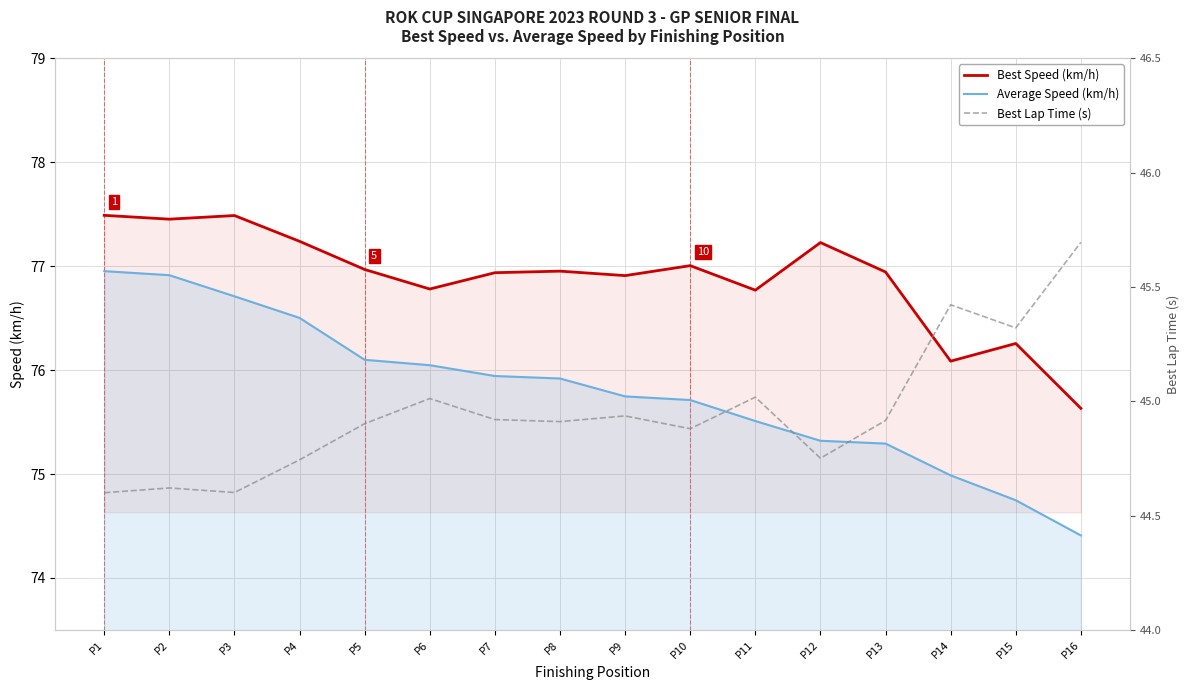

List the series in order of their peak value, lowest first.

Best Lap Time (s), Average Speed (km/h), Best Speed (km/h)